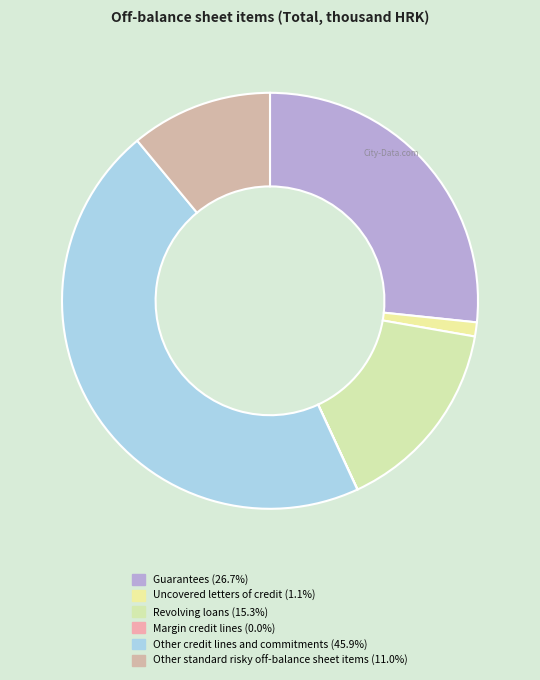

Combined, do Revolving loans and Margin credit lines account for over 50%?

No